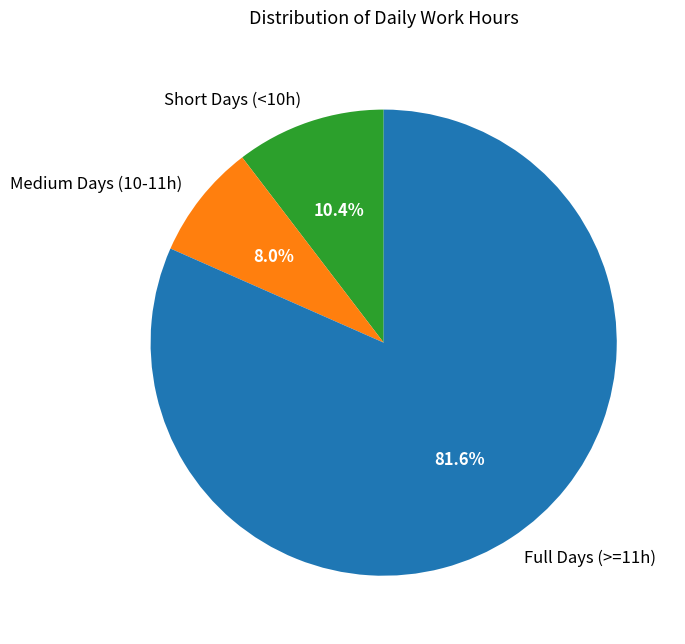

Is there a majority slice in this chart?

Yes